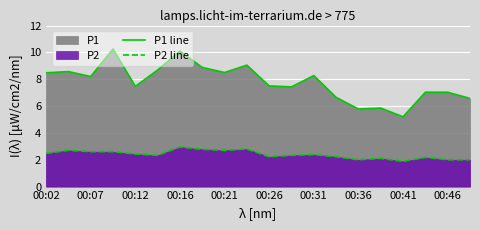

What is the sum of all P2 line values?

47.6